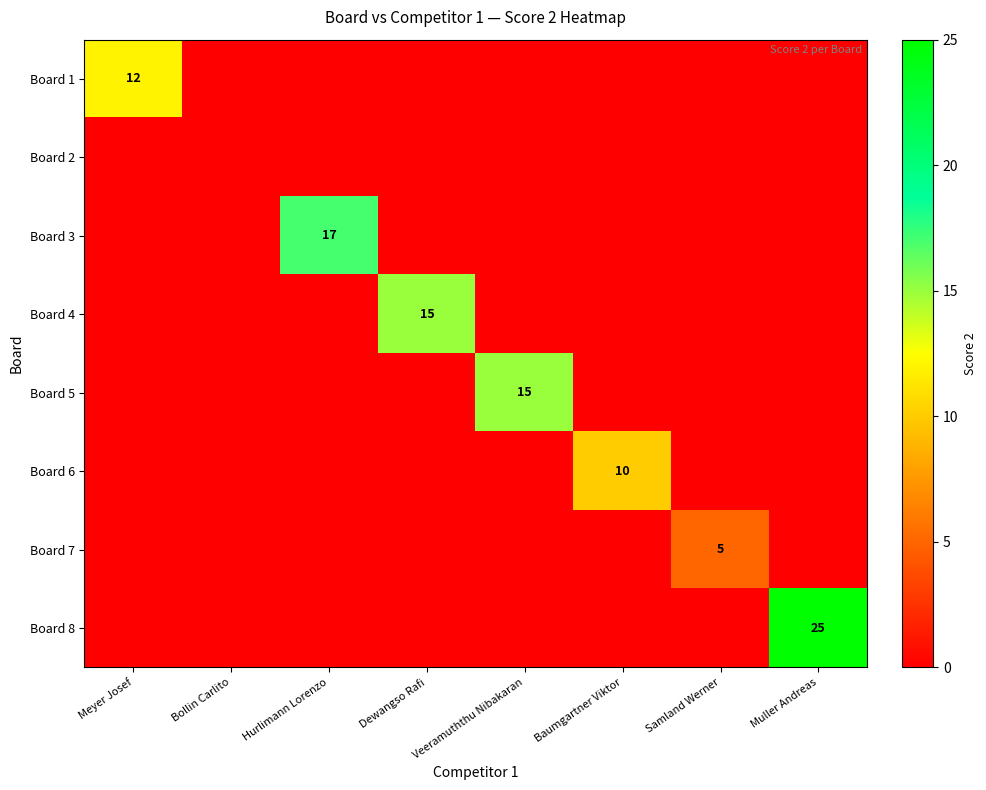

True or false: Board 1 has a value of 20 at Meyer Josef.

False